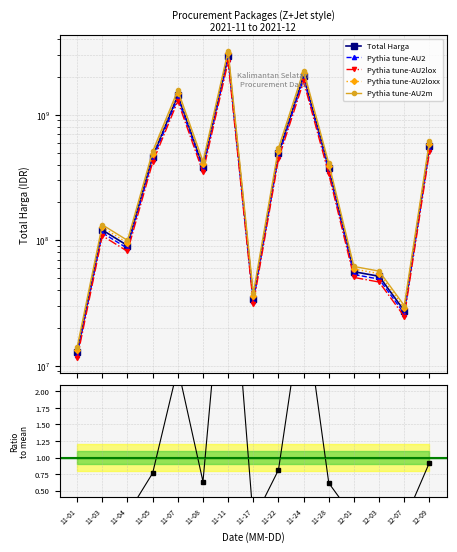

Does the chart have visible grid lines?

Yes